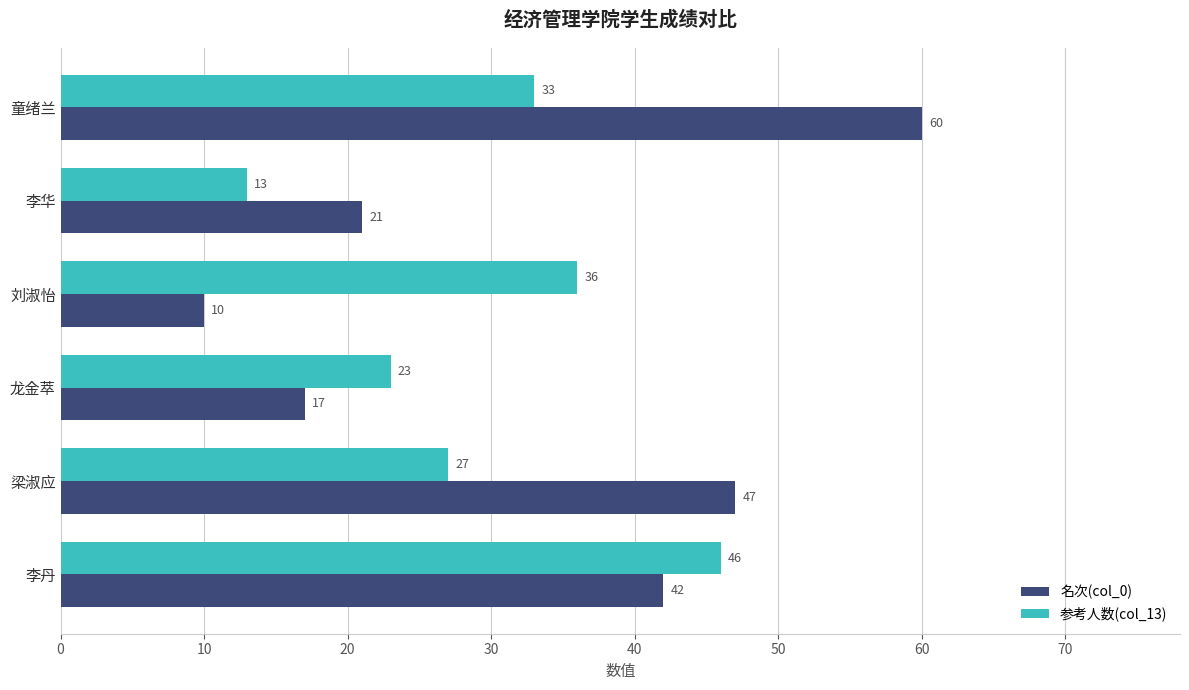

What is the lowest value of the 名次(col_0) series?

10